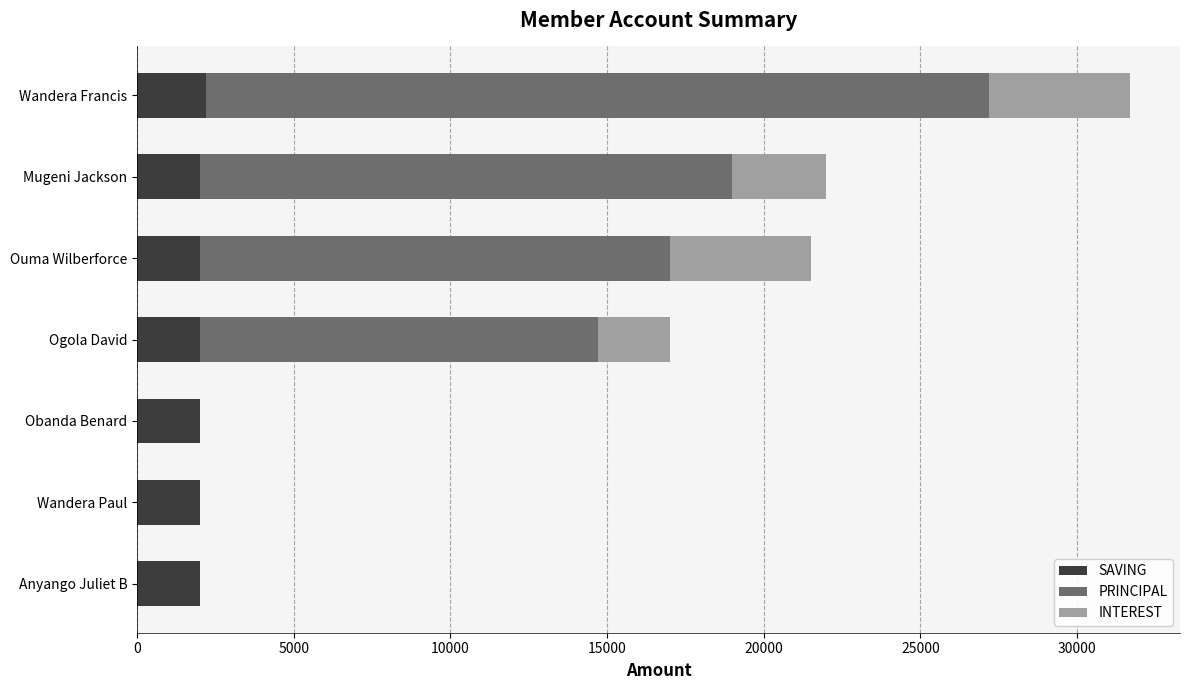

The SAVING series shows 2000 at Ouma Wilberforce. True or false?

True